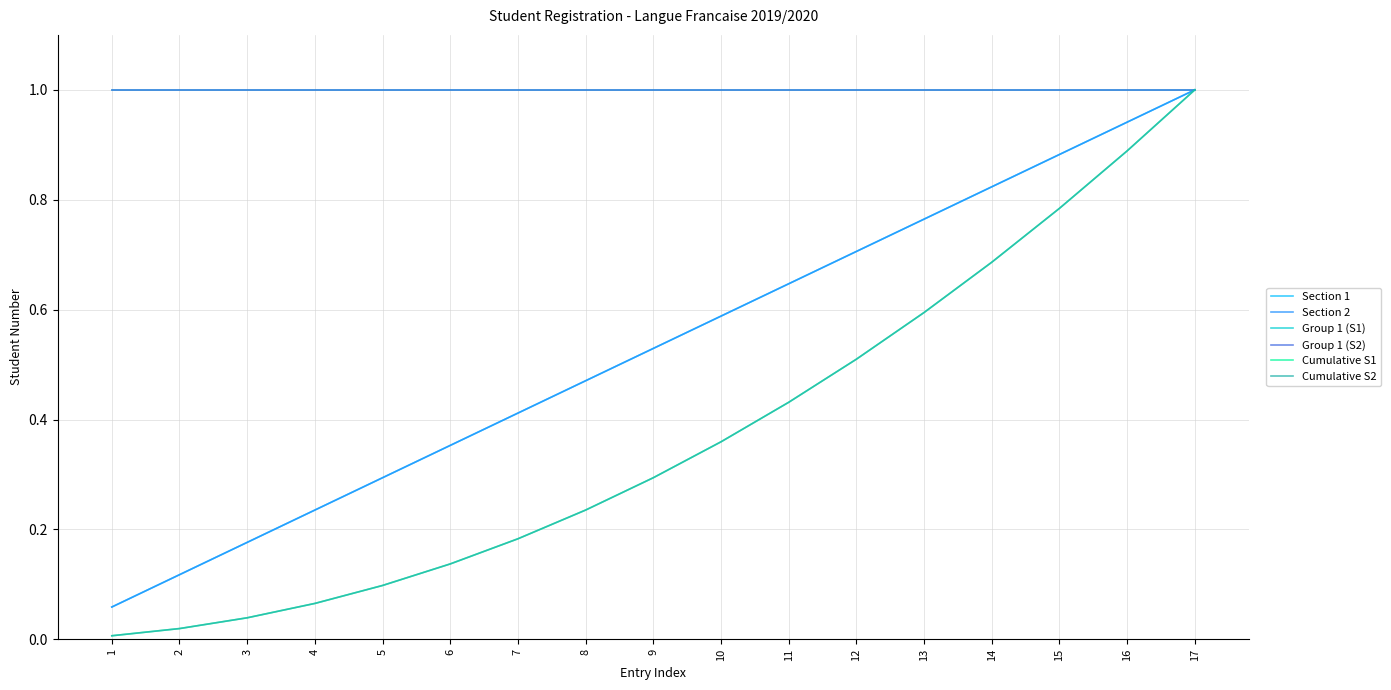

Does the chart have visible grid lines?

Yes